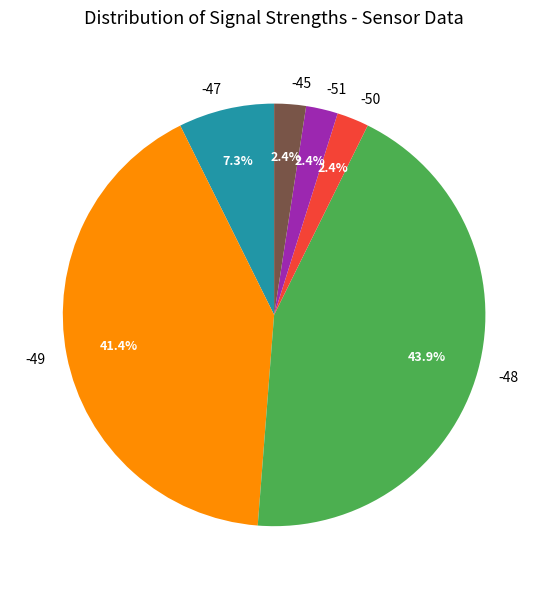

How many slices are in this pie chart?

6